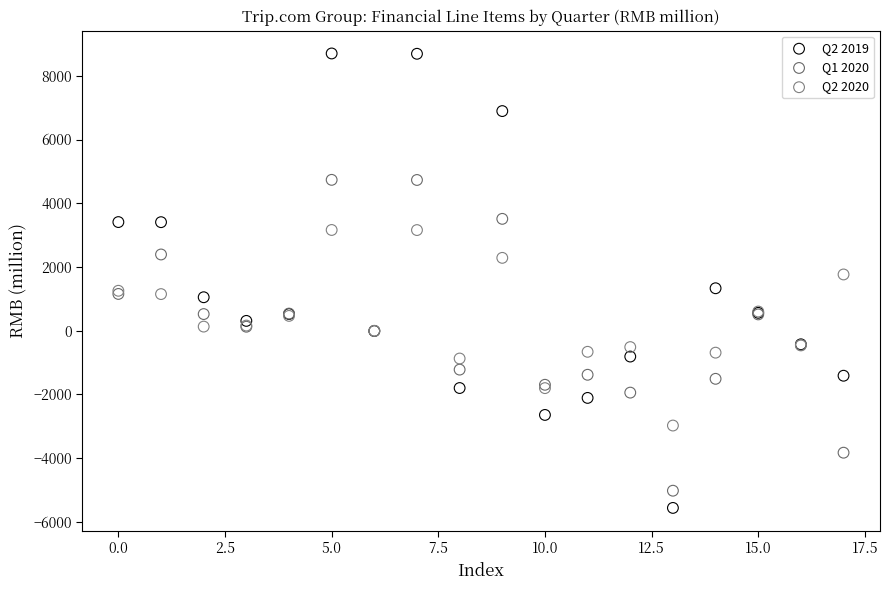

Which series has the largest Y range (max minus min)?

Q2 2019